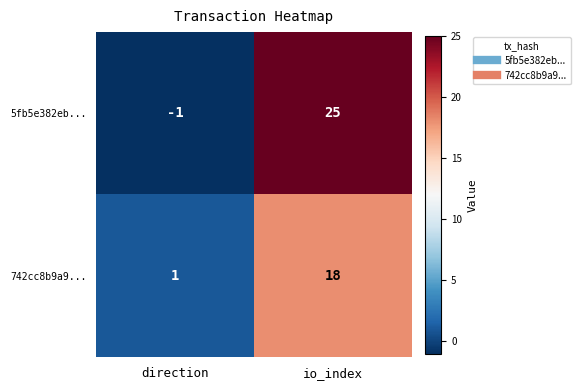

Which series has the largest range (max minus min)?

5fb5e382eb...